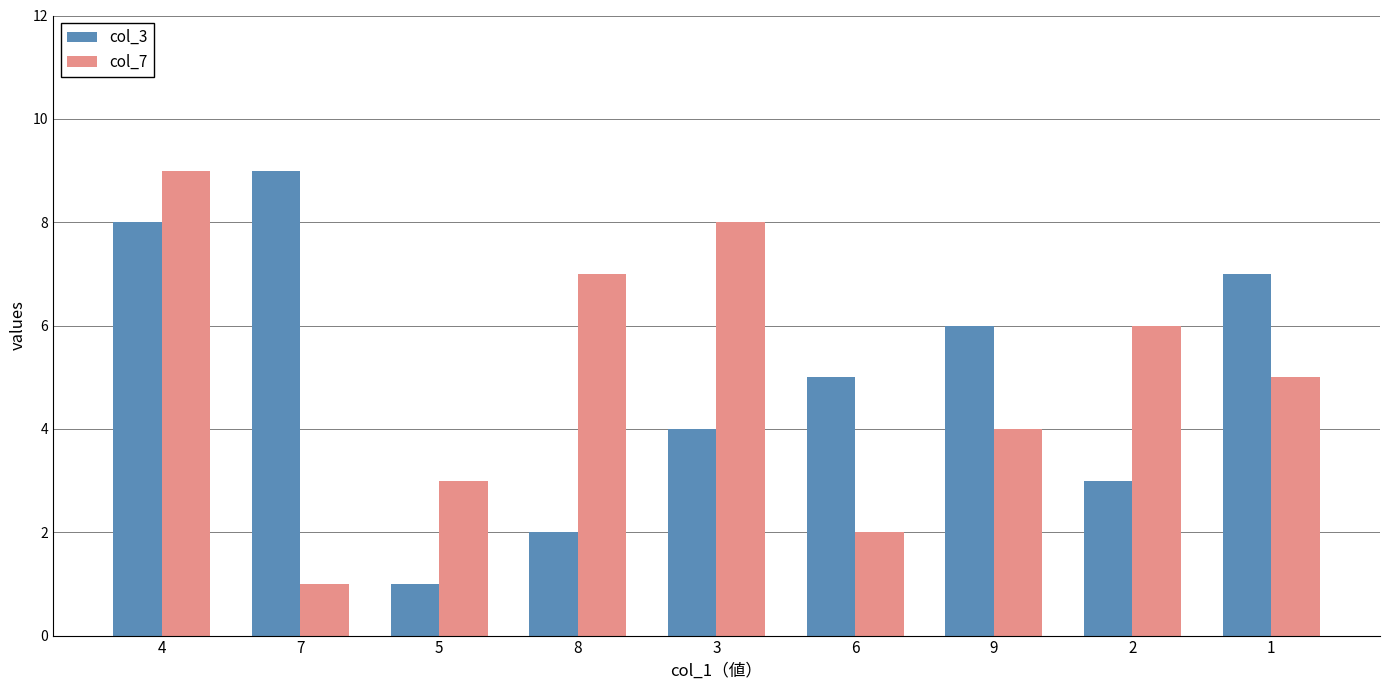

Between 6 and 9, which series saw the biggest shift?

col_7